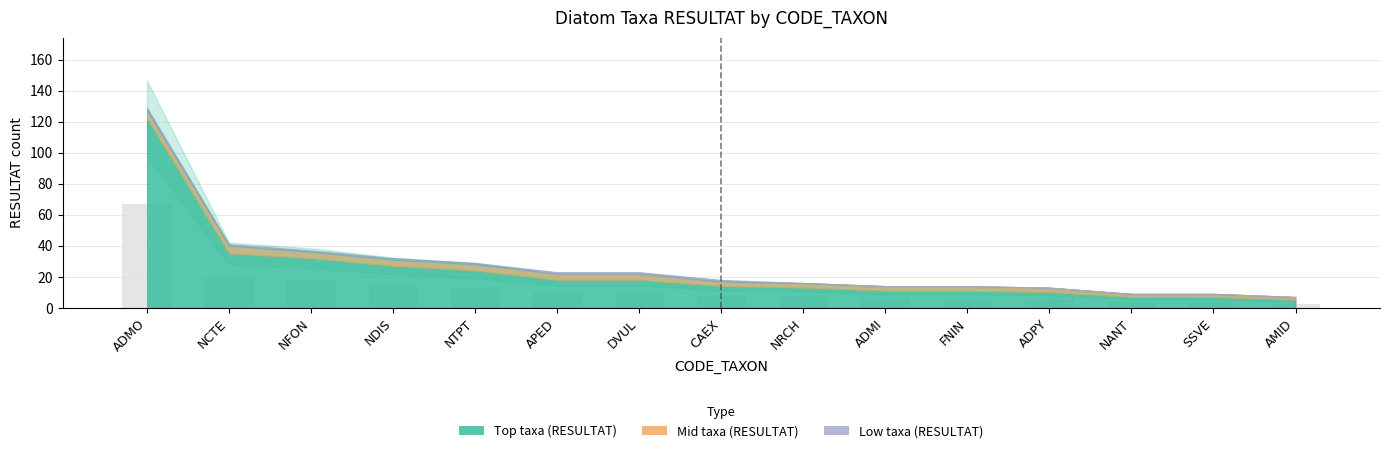

What value does the data have at ADMI?

6.1